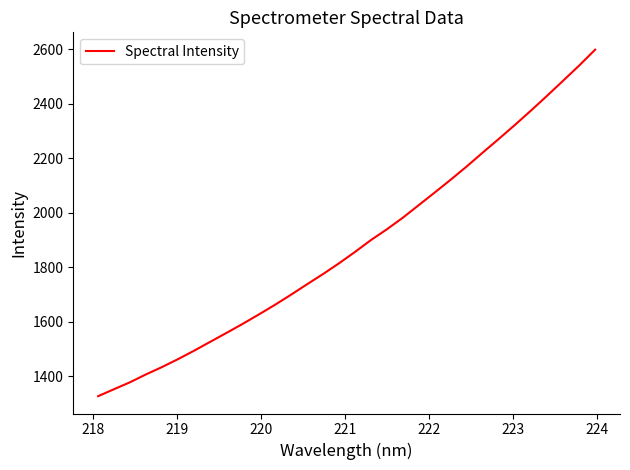

What is the difference between the maximum and minimum values?

1271.2